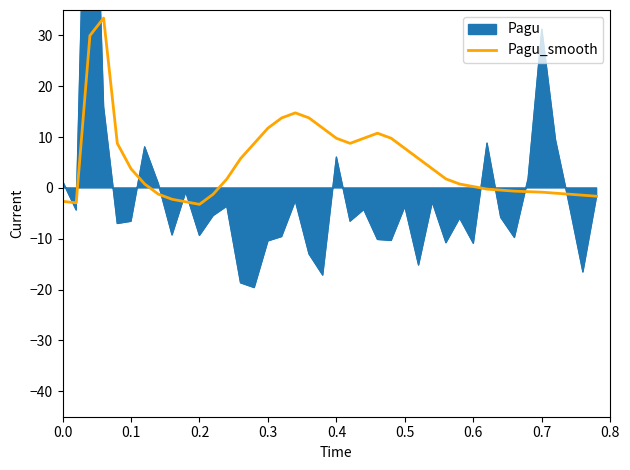

What is the minimum value for Pagu_smooth?

-3.2